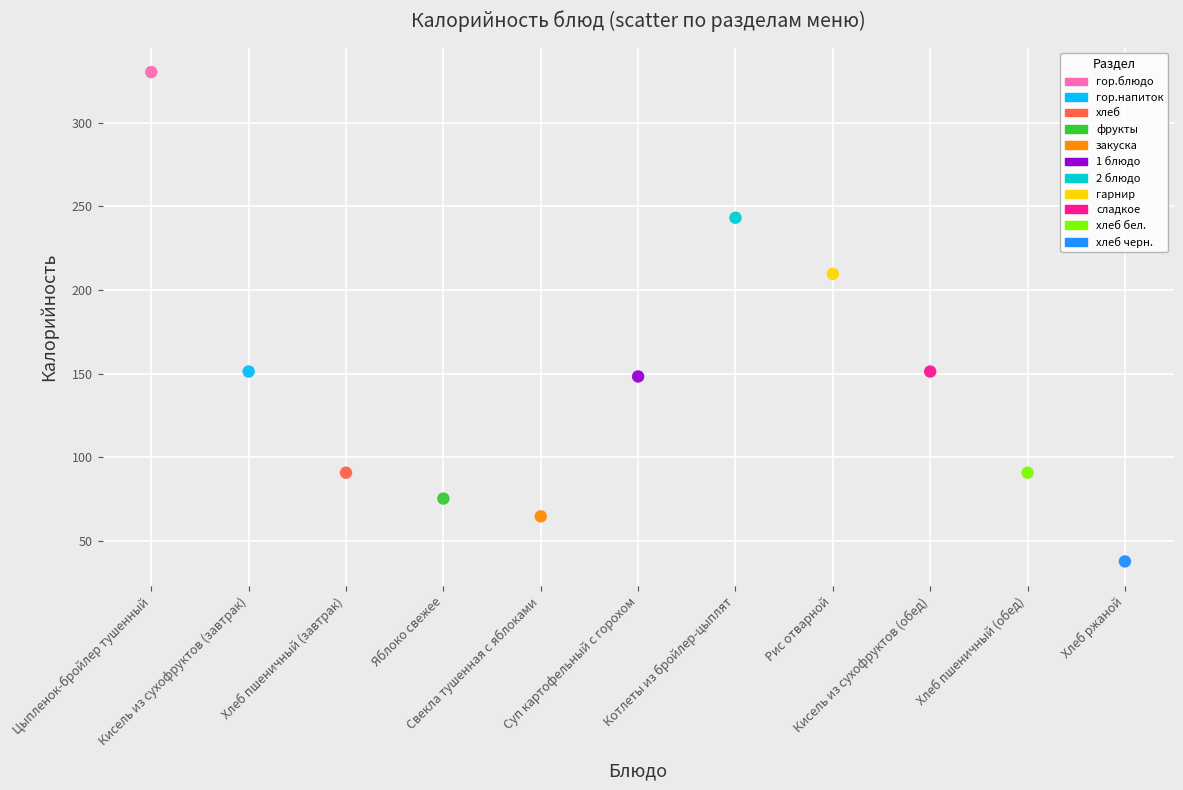

Which series contains the lowest Y value?

хлеб черн.